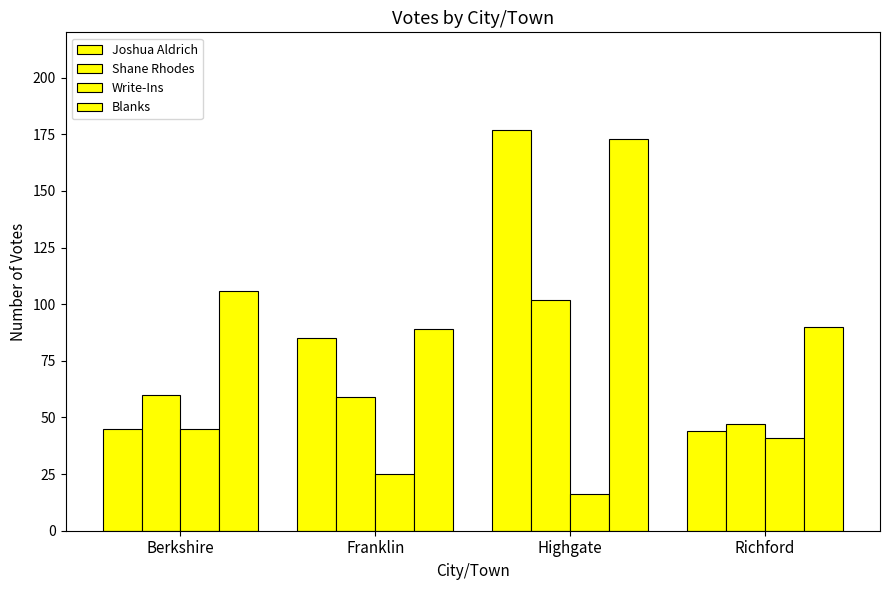

How many data points does each series have?

4